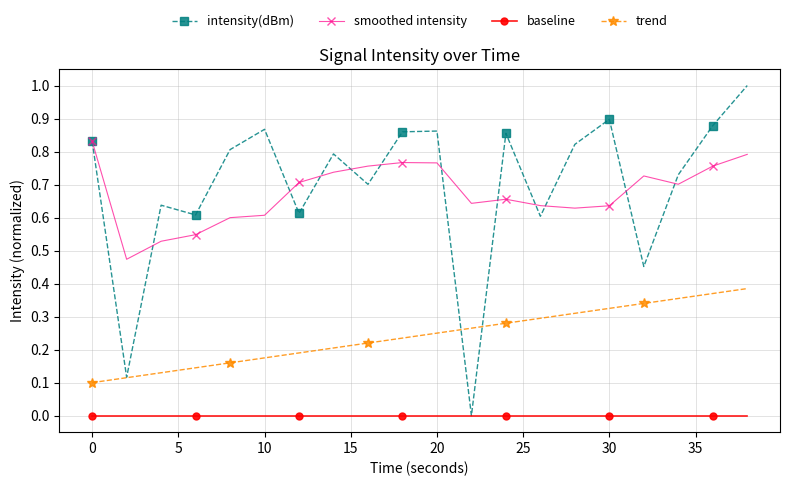

What are all the series names shown in the legend?

intensity(dBm), smoothed intensity, baseline, trend